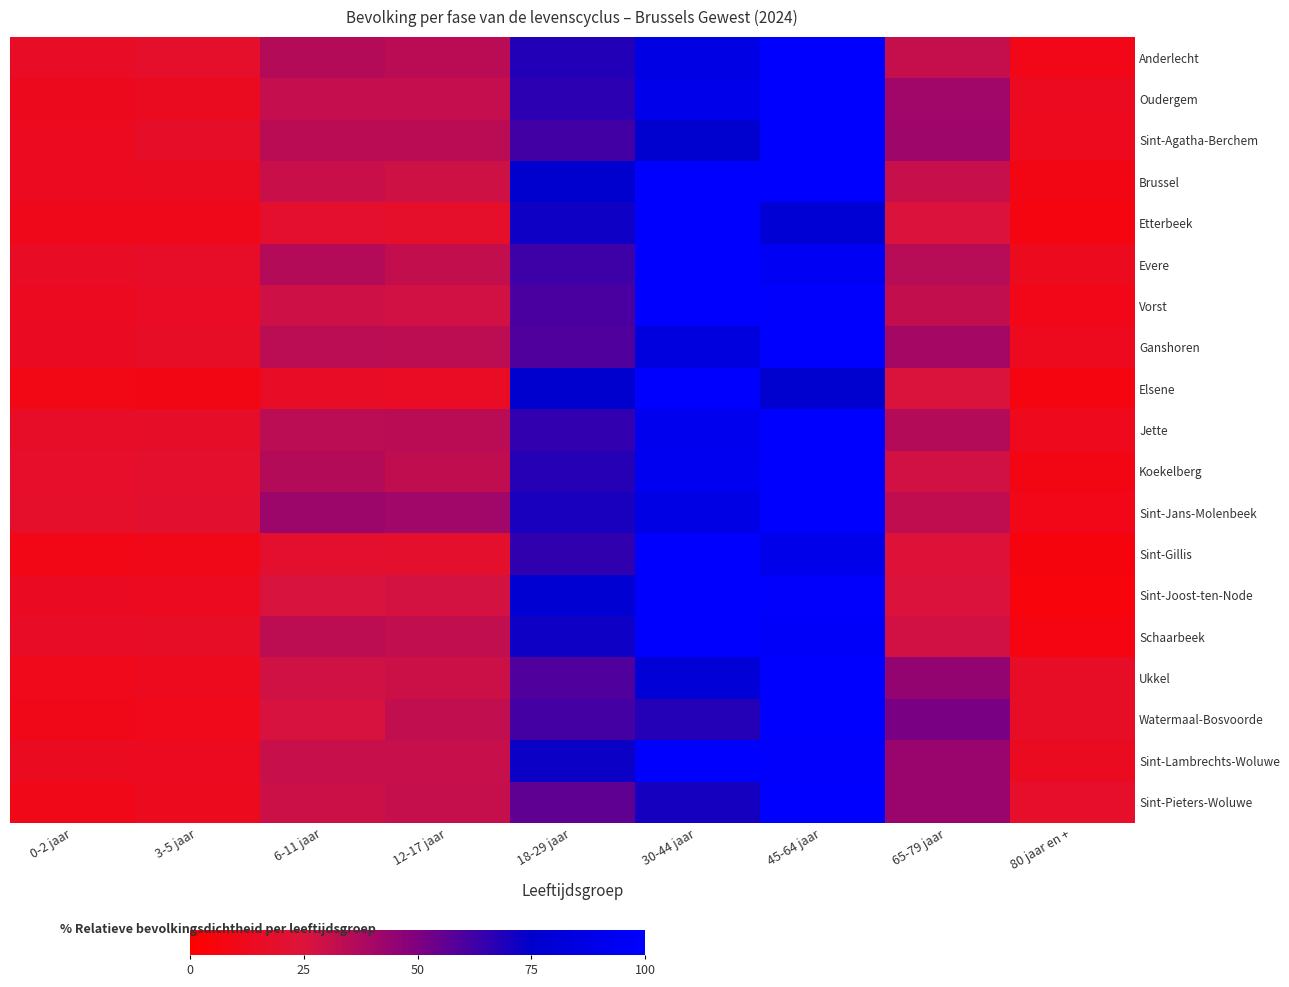

Which series has the largest total across all categories?

Sint-Jans-Molenbeek